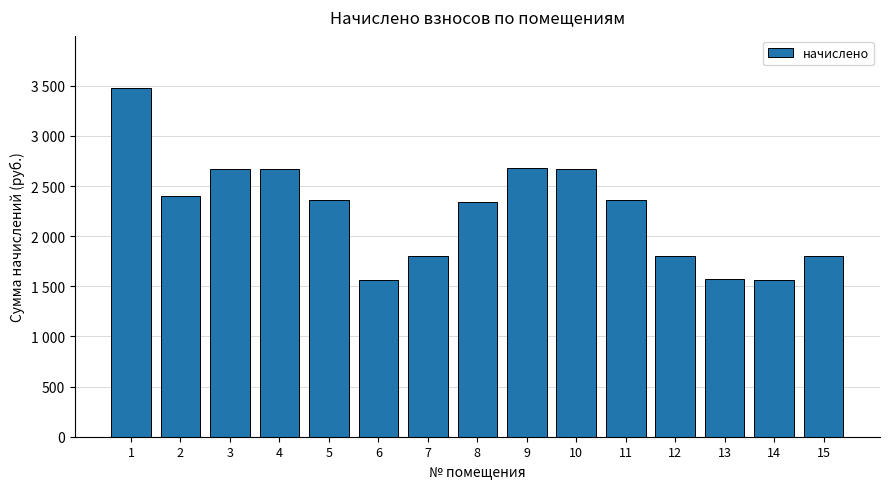

Does the chart contain any negative values?

No